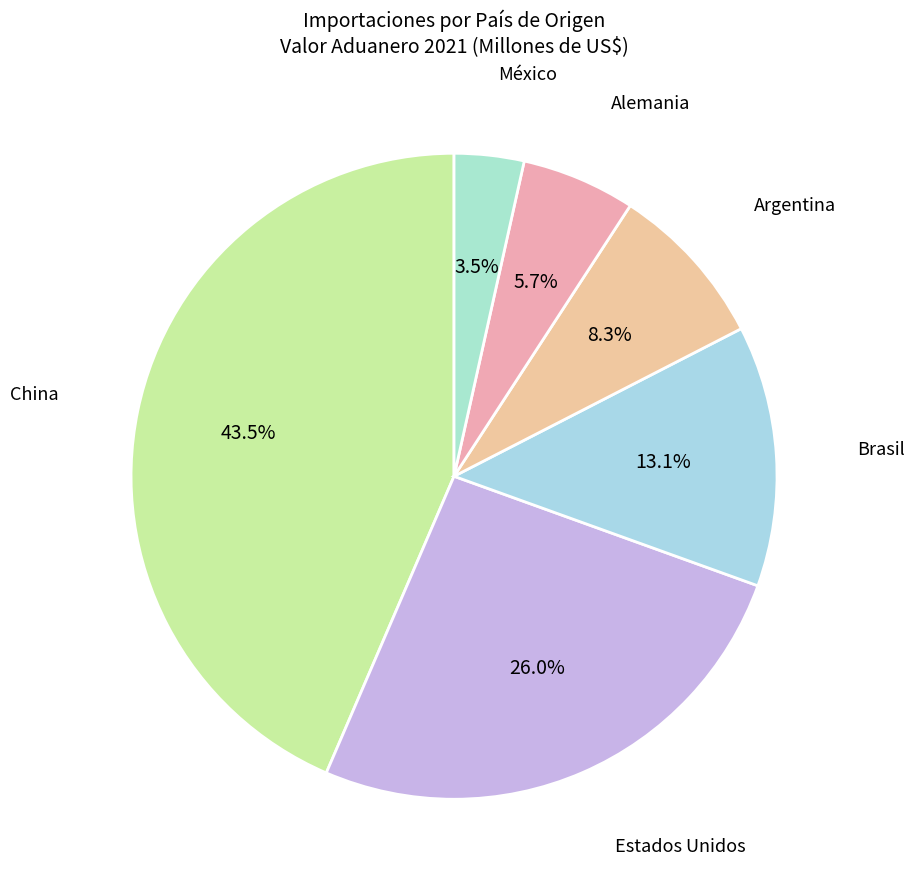

How many segments does this pie chart have?

6